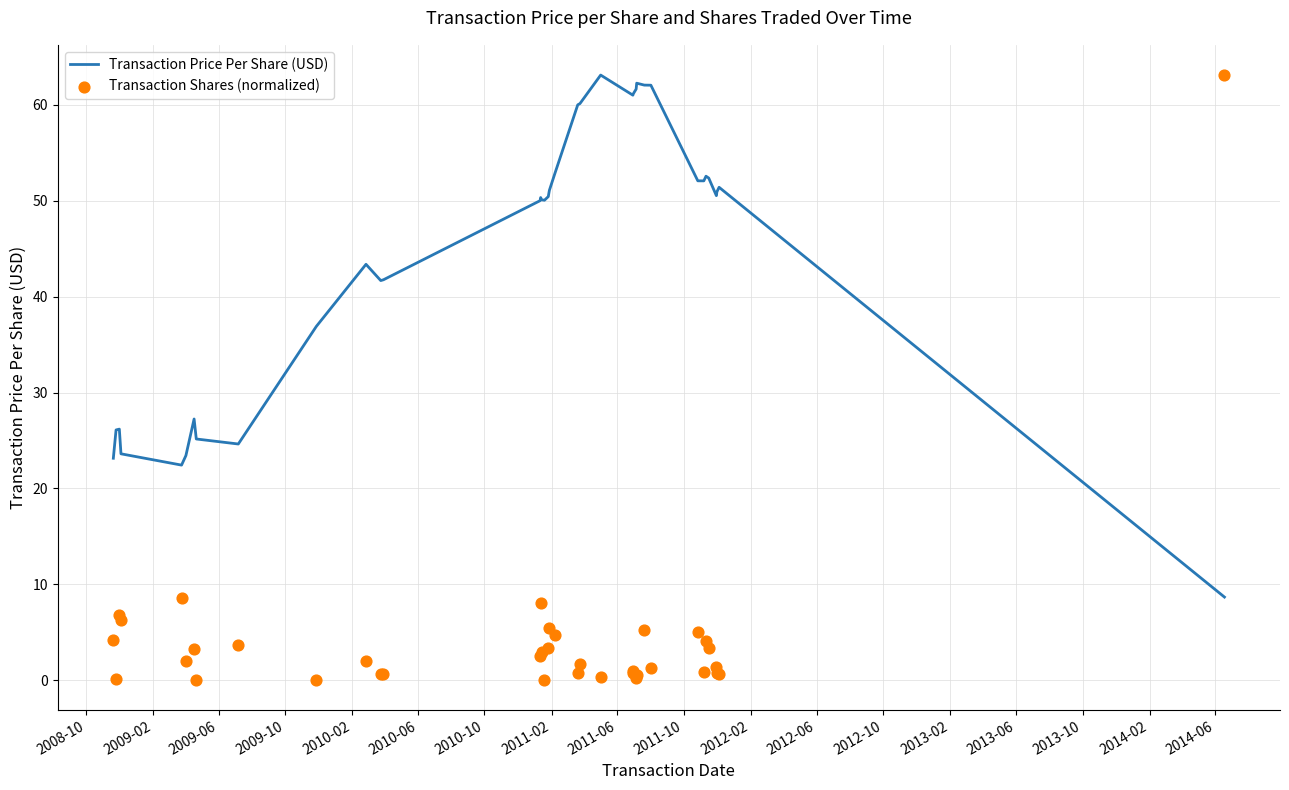

What are all the series names shown in the legend?

Transaction Price Per Share (USD), Transaction Shares (normalized)